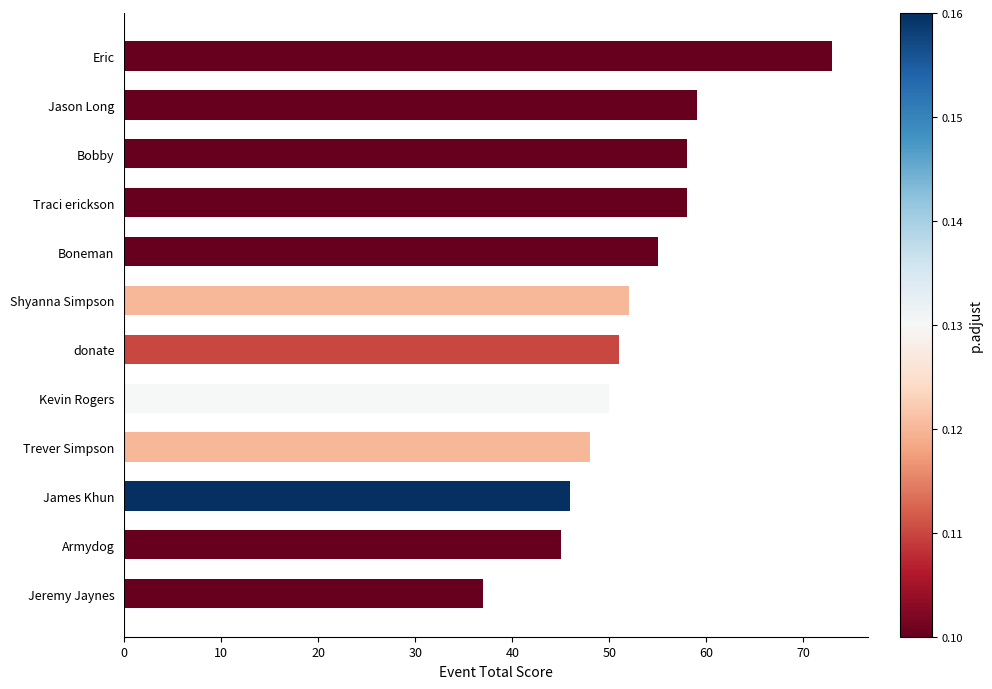

Between donate and James Khun, which is larger?

donate